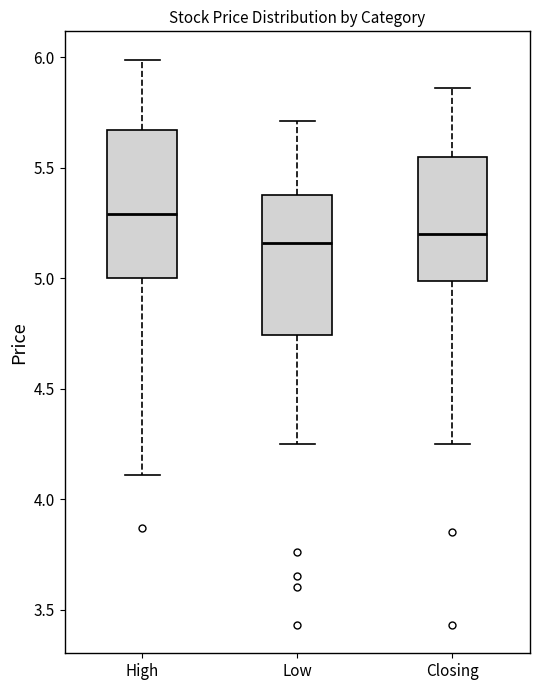

Reading left to right, read every box against the y-axis: the position of its median line, the range the box covers, and the ends of its whiskers. The values are not printed on the chart, so give them approximately, as read against the axis.

High: median 5.30, box 5.00 to 5.65, whiskers 4.10 to 6.00
Low: median 5.15, box 4.75 to 5.40, whiskers 4.25 to 5.70
Closing: median 5.20, box 5.00 to 5.55, whiskers 4.25 to 5.85